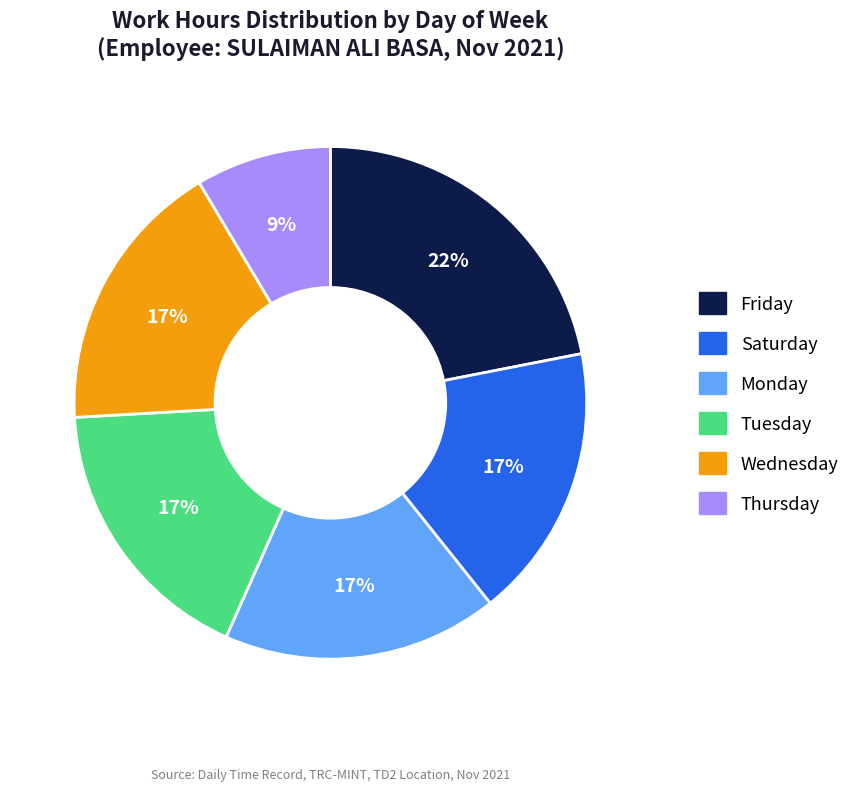

Is it true that Tuesday is 25% of the pie?

False